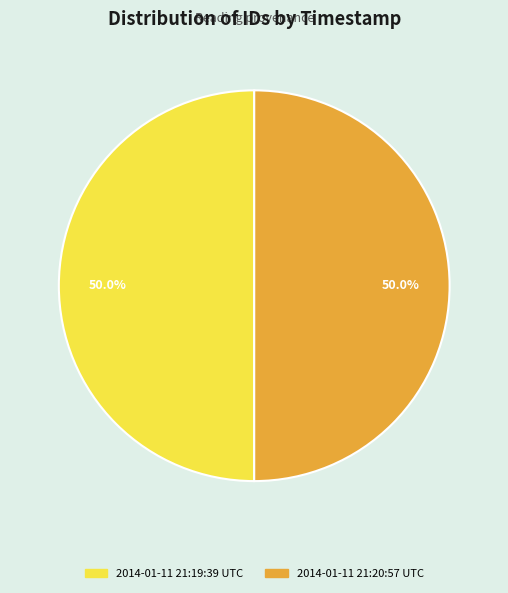

Is the sum of 2014-01-11 21:20:57 UTC and 2014-01-11 21:19:39 UTC greater than half?

Yes